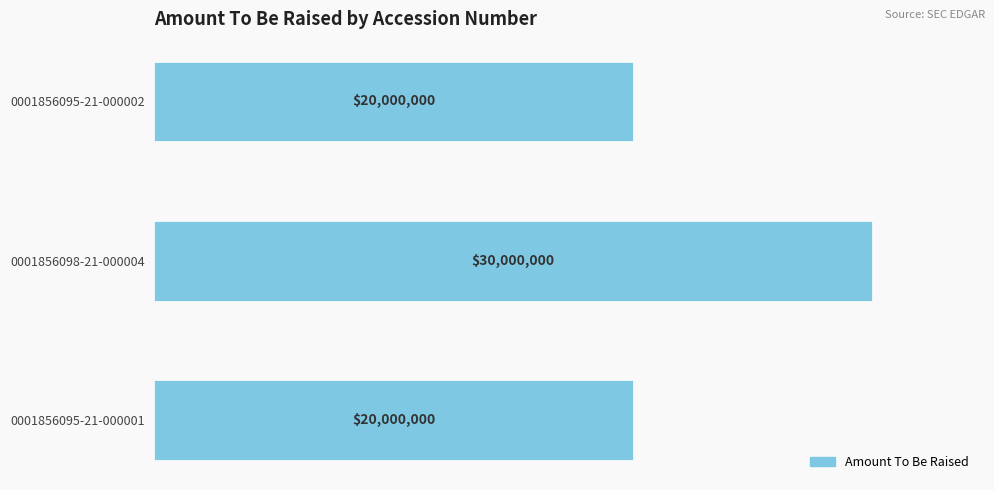

Are the bars horizontal?

Yes